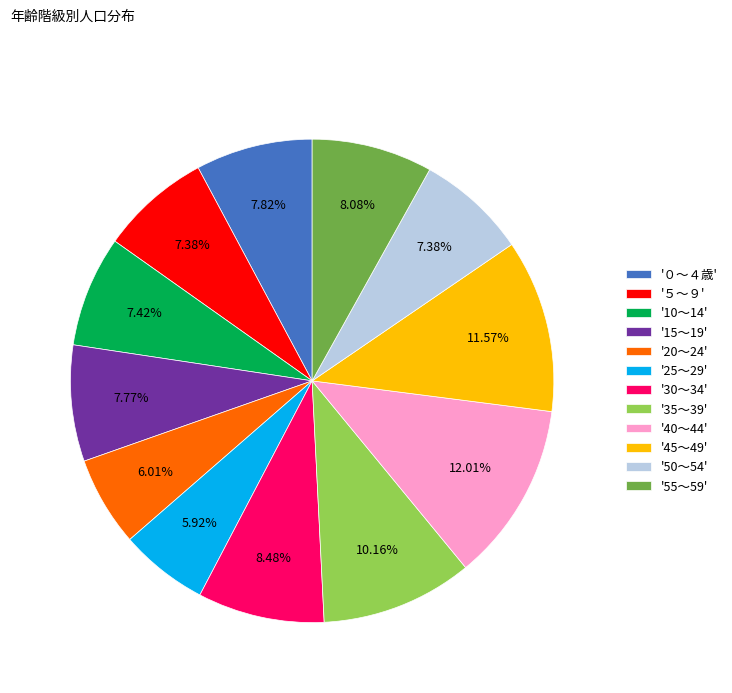

Approximately how many times larger is the value at '15～19' compared to '35～39'?

0.8